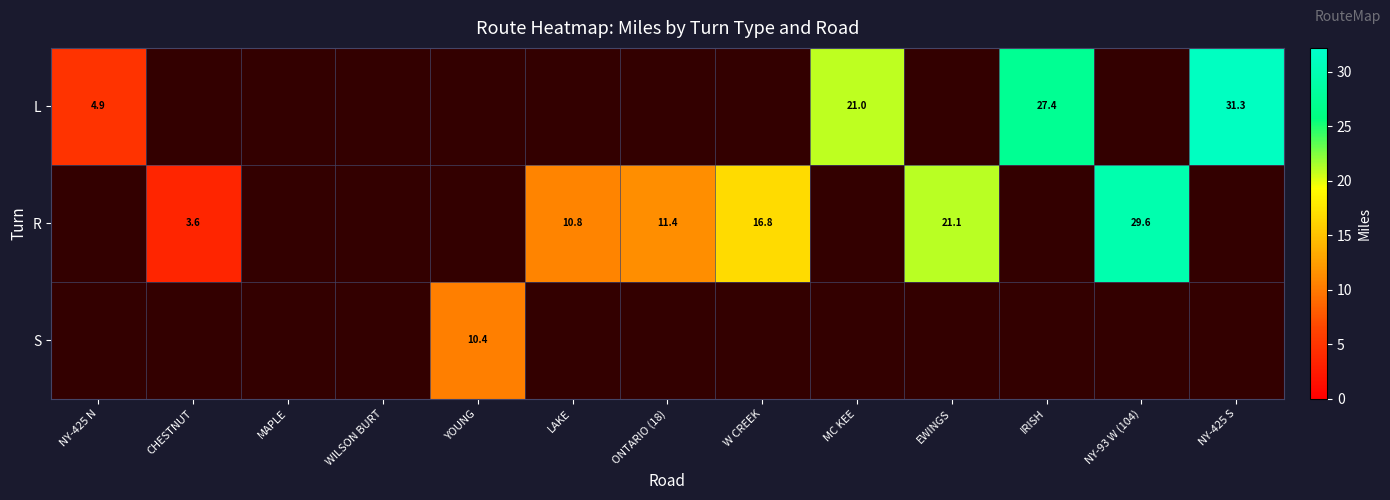

True or false: R has a value of 16.8 at W CREEK.

True